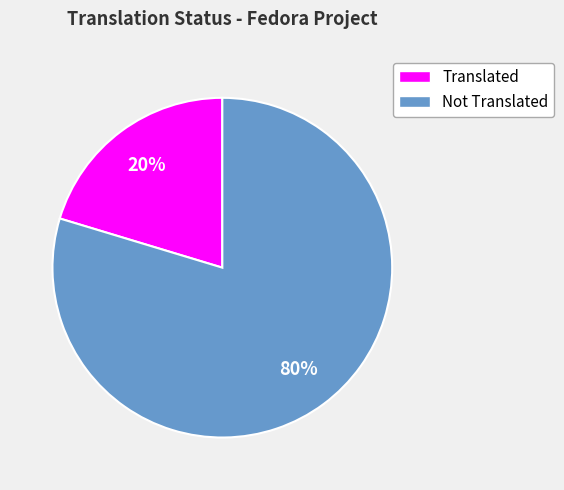

To the nearest percent, what is the average slice percentage?

50%